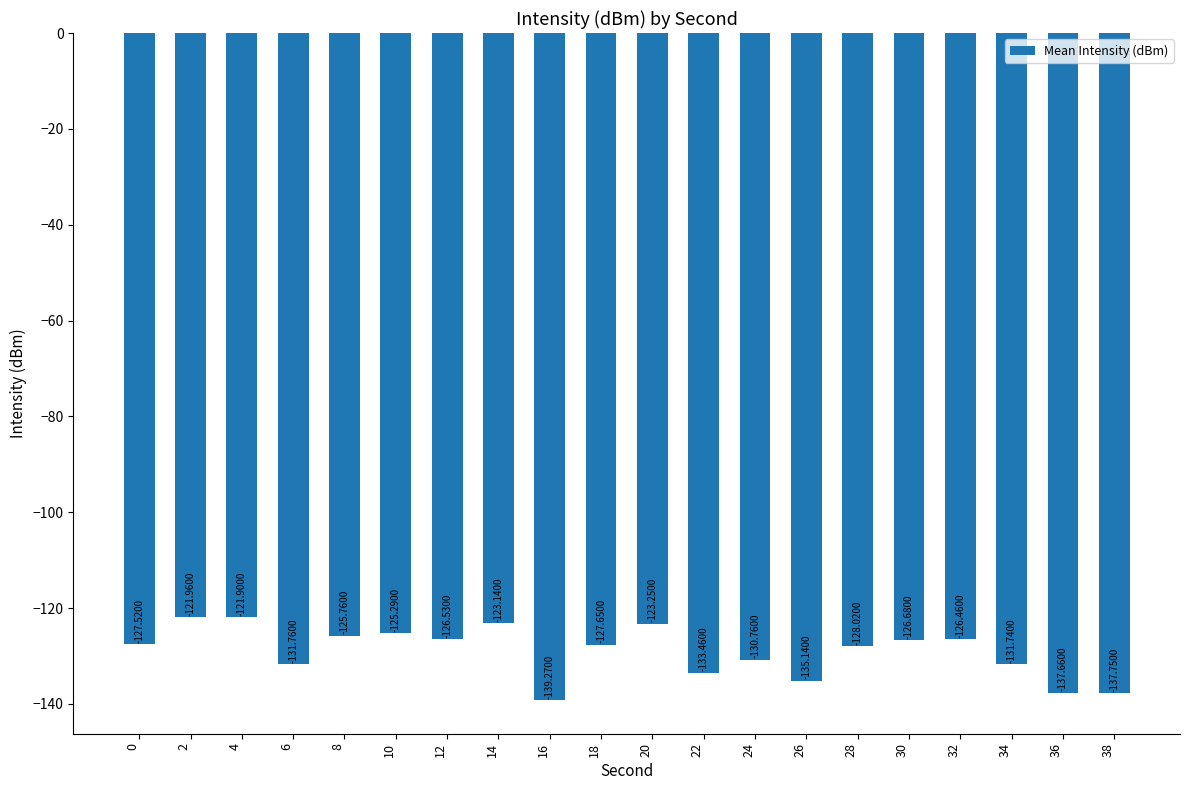

Is it true that the value at 38 is -137.8?

True